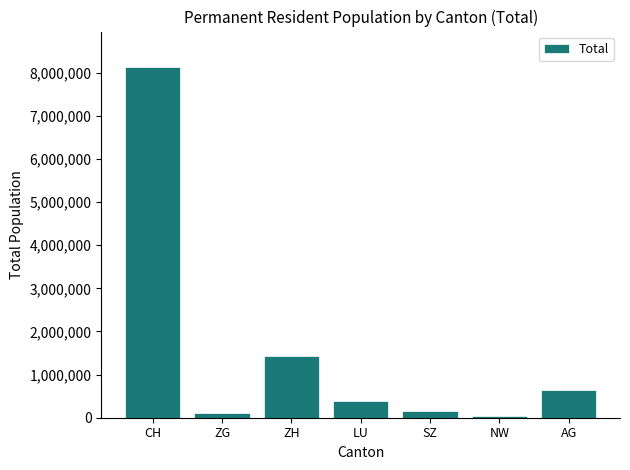

Is it true that the value at ZH is 2216099?

False